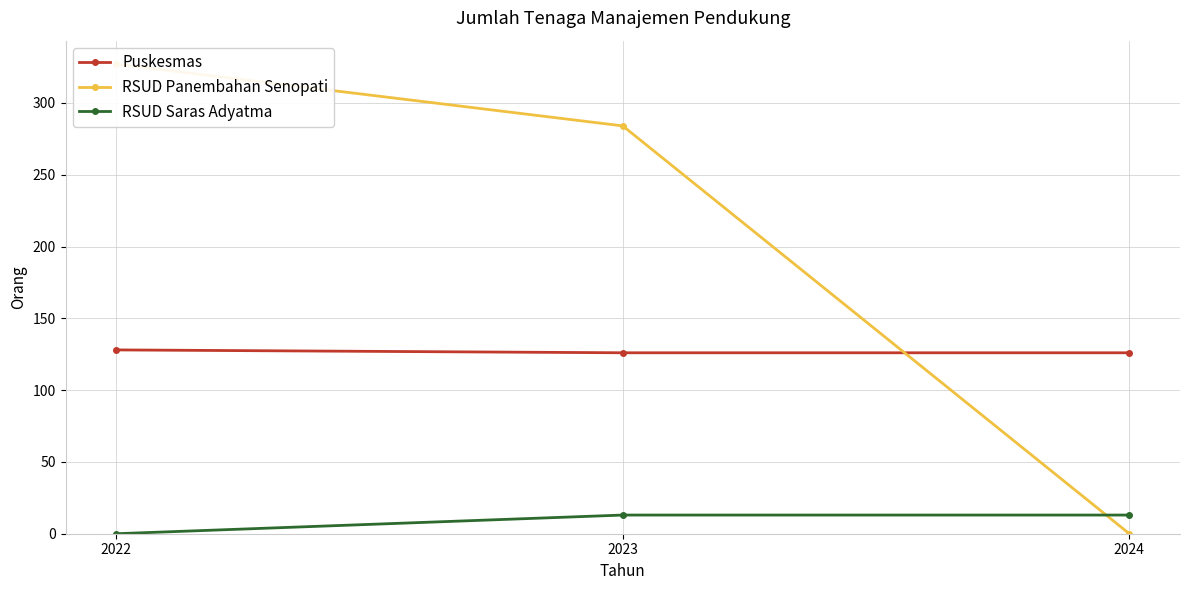

Which category has the lowest value in the Puskesmas series?

2023